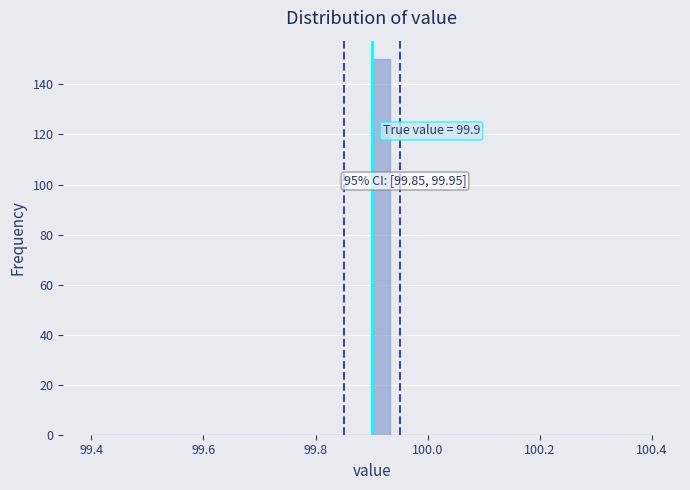

Around what value on the x-axis is the tallest bar? Give the approximate position of its centre, as read against the axis.

99.92